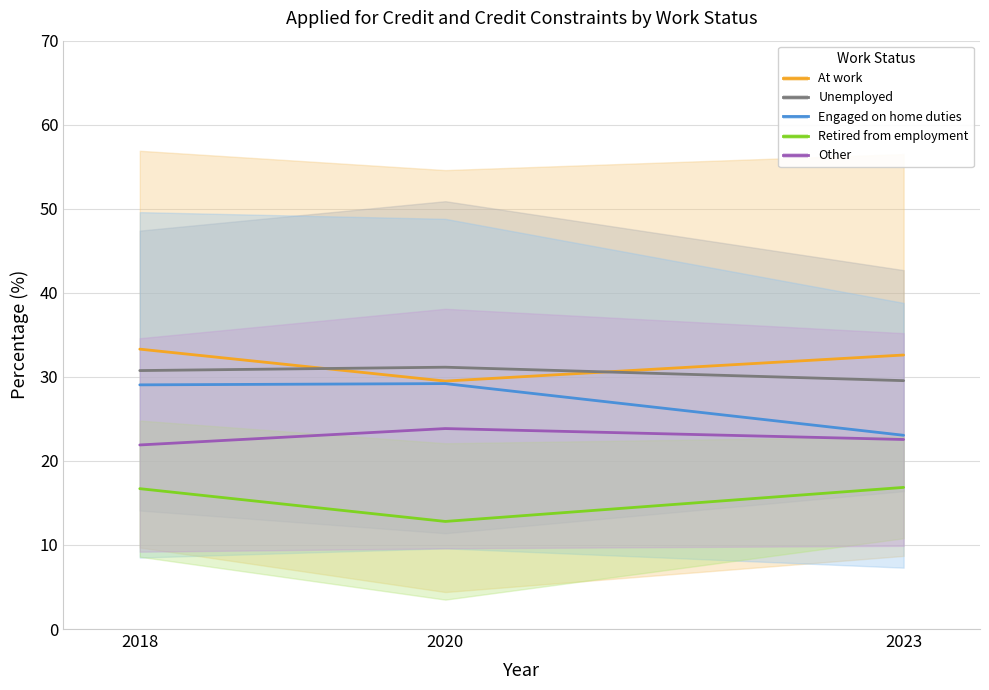

What is the value of the At work point at the 3rd from the left?

32.6